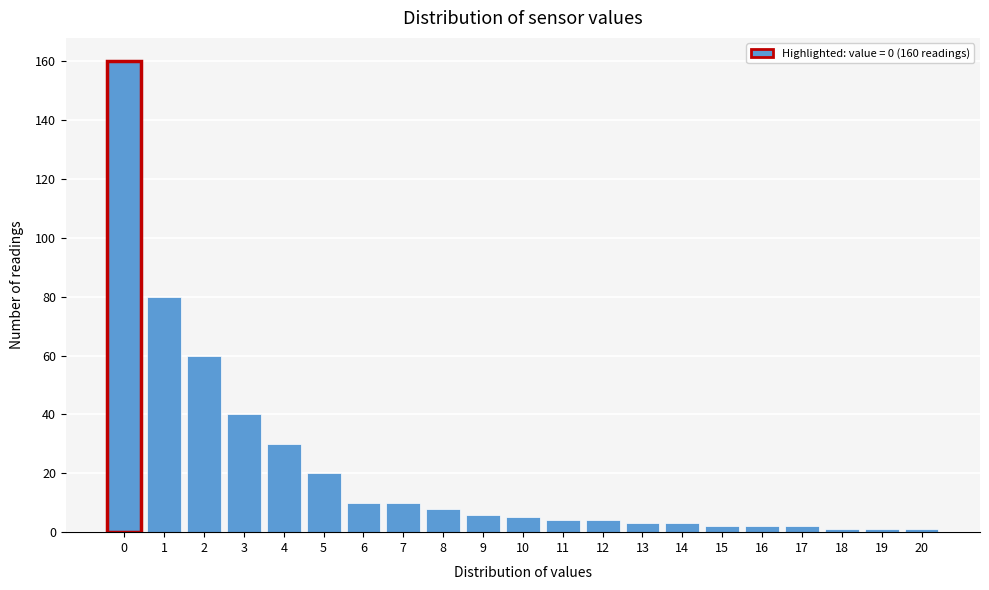

Reading left to right, list all the values displayed in this chart.

0=160	1=80	2=60	3=40	4=30	5=20	6=10	7=10	8=8	9=6	10=5	11=4	12=4	13=3	14=3	15=2	16=2	17=2	18=1	19=1	20=1